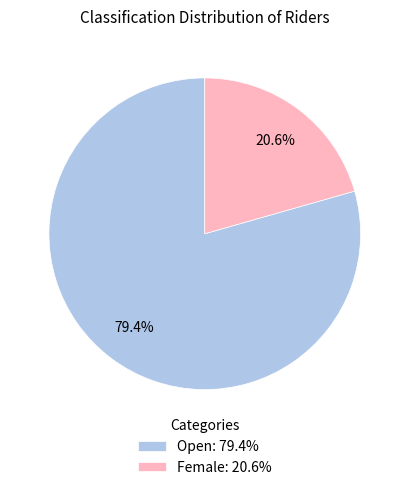

Count the number of slices in the pie.

2